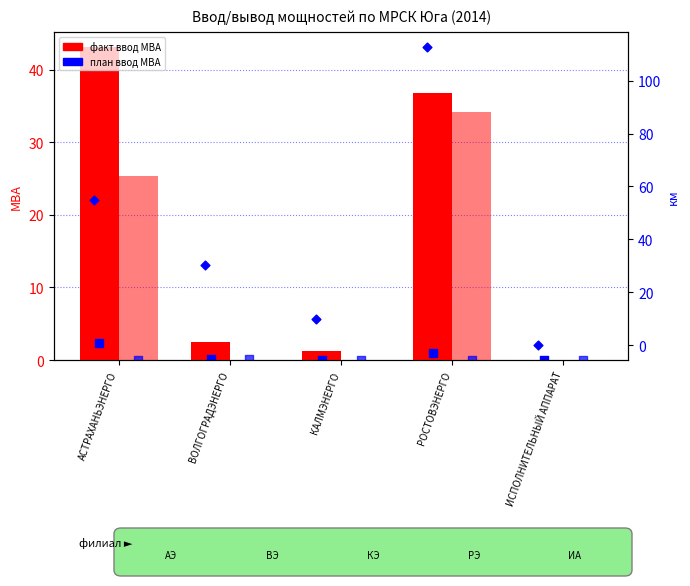

Is the value of факт вывод МВА at ВОЛГОГРАДЭНЕРГО greater than the value of план ввод МВА at ИСПОЛНИТЕЛЬНЫЙ АППАРАТ?

No